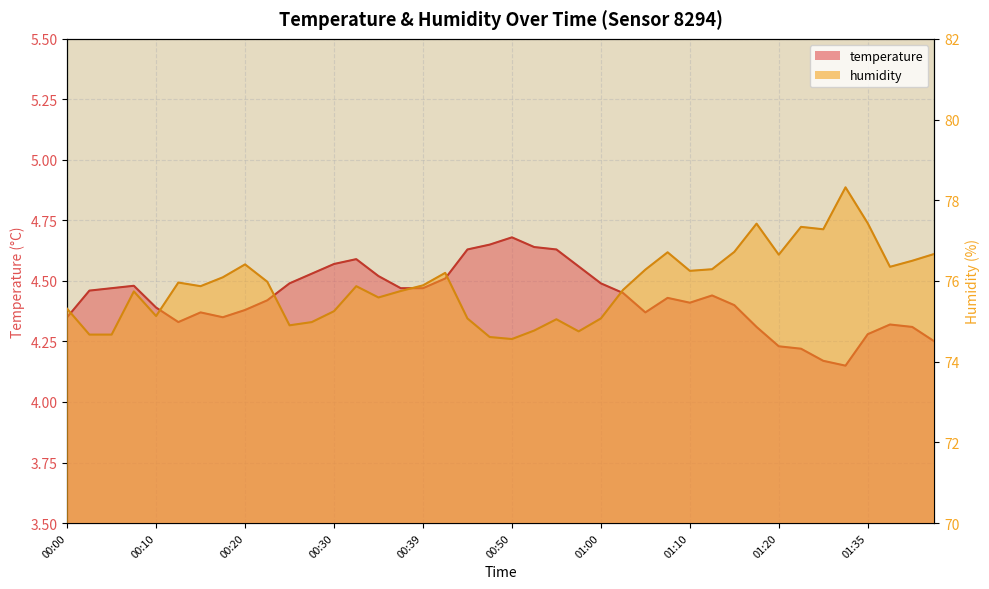

Is it true that temperature equals 4.4 at 00:22?

True